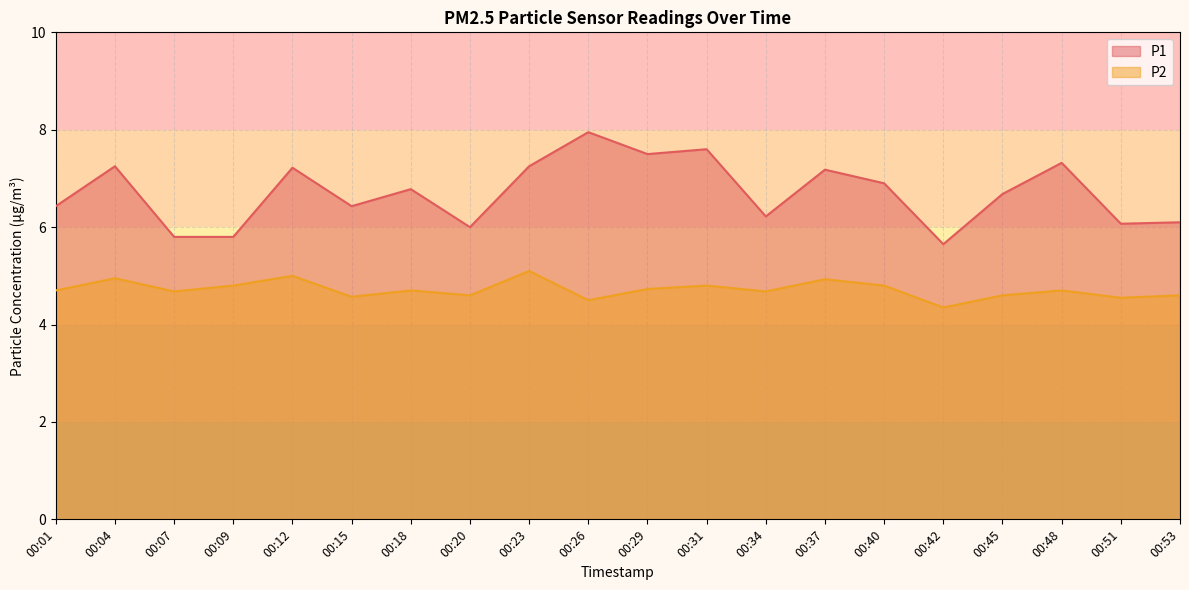

What is the average value of the P2 series?

4.7